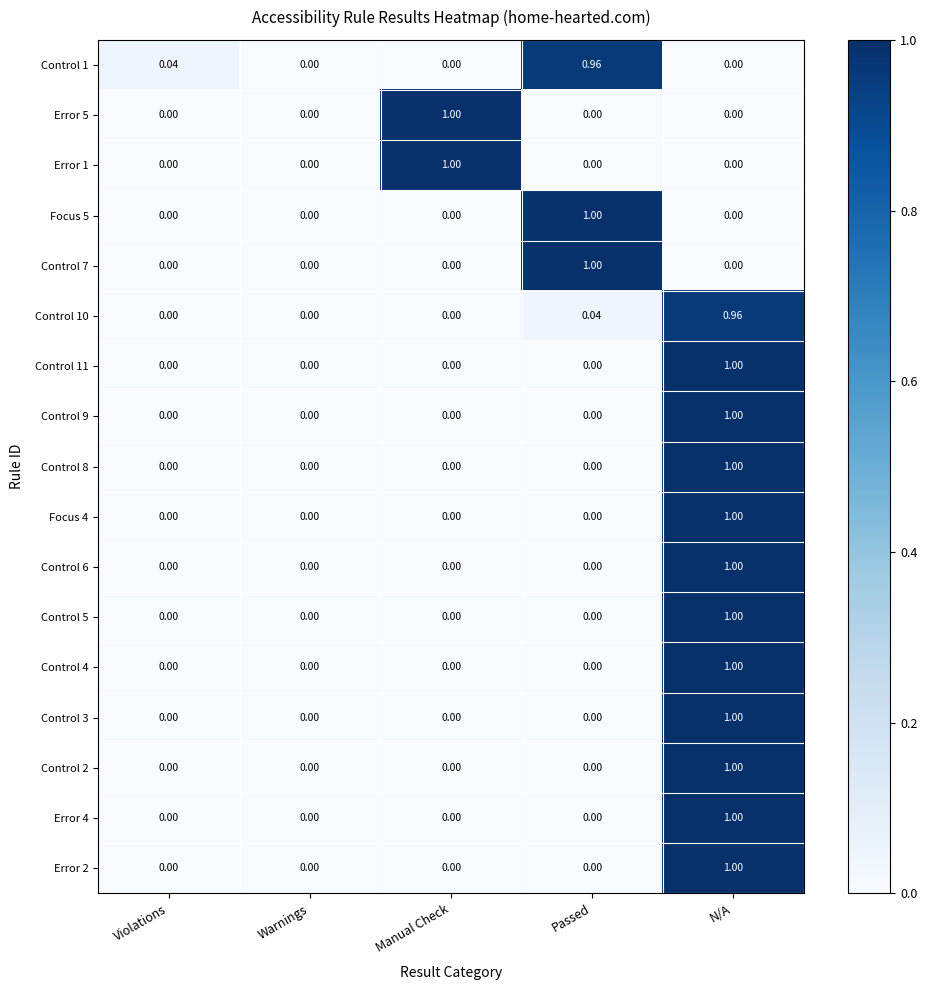

At which category is the sum across all series the highest?

N/A